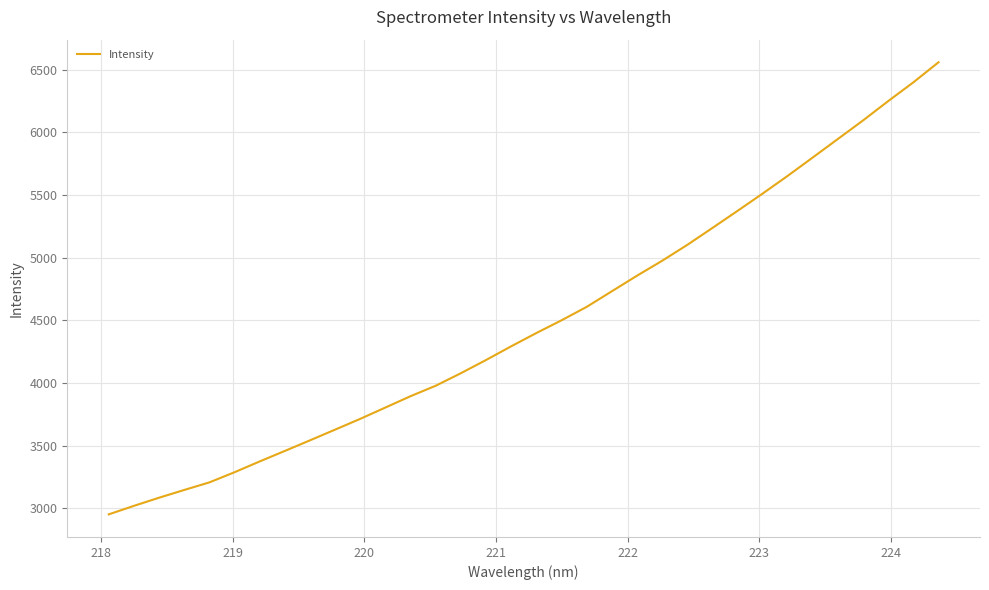

What is the difference between the maximum and minimum values?

3605.5